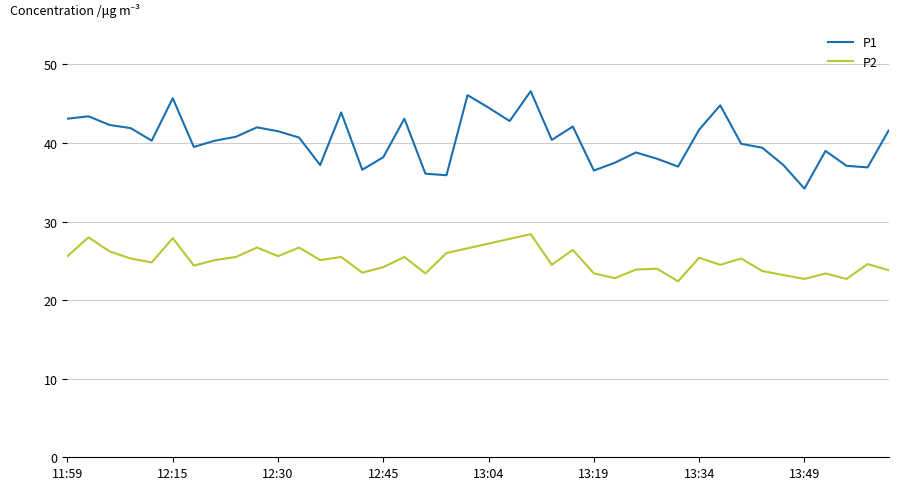

Which series has the largest range (max minus min)?

P1